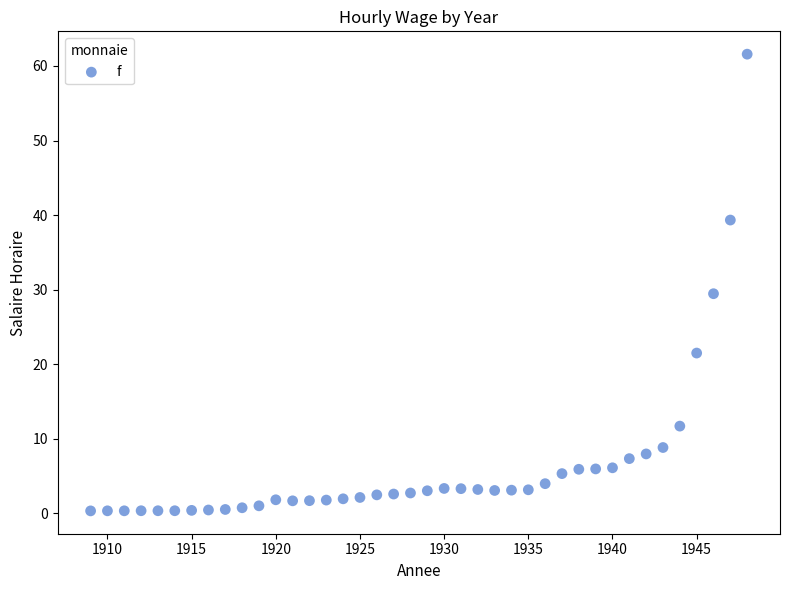

What is the range of X values (max minus min)?

39.0